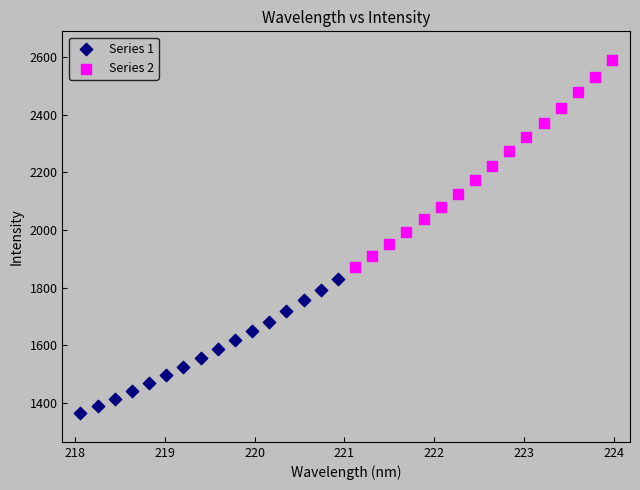

Which series has the largest Y range (max minus min)?

Series 2